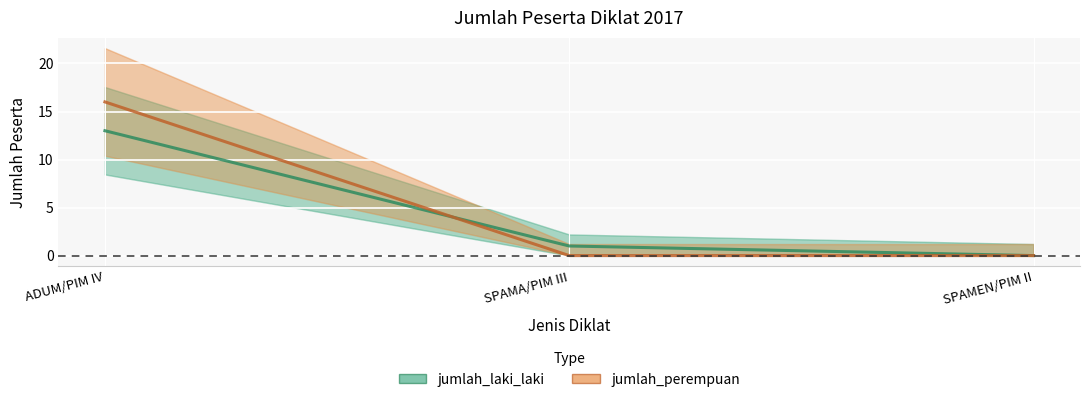

Which series has the largest total across all categories?

jumlah_perempuan